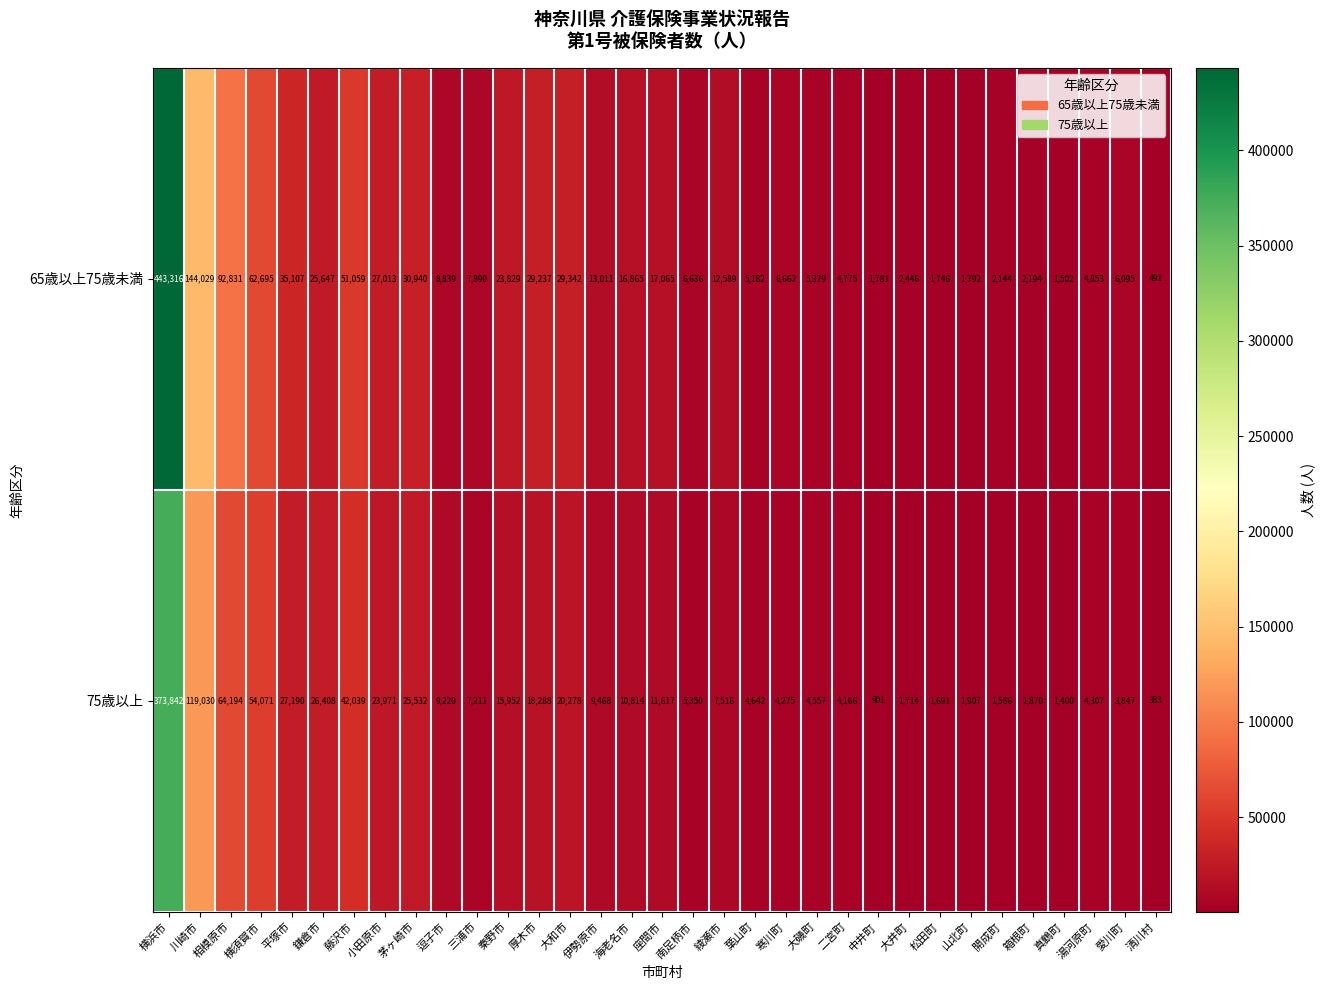

Which series has the largest total across all categories?

65歳以上75歳未満